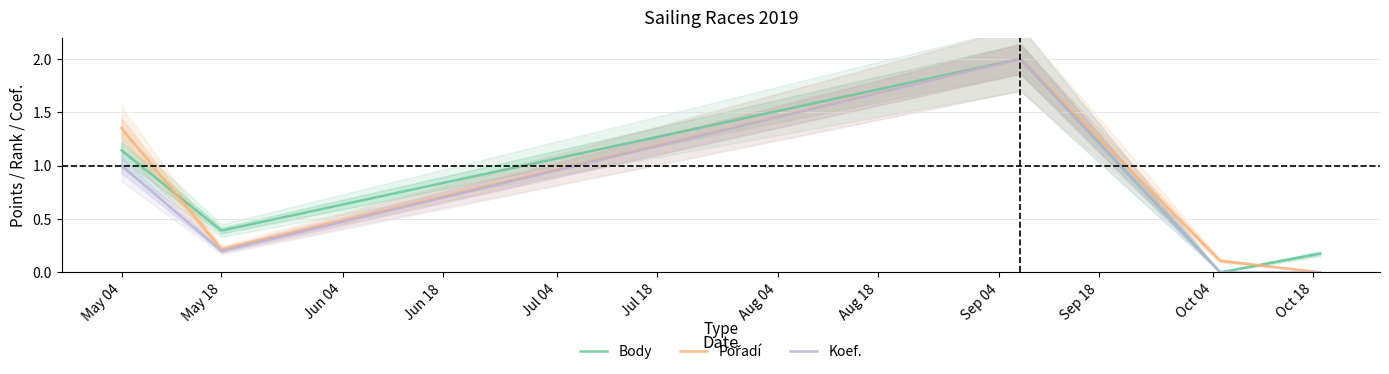

What is the approximate value of Koef. at May 04?

1.0